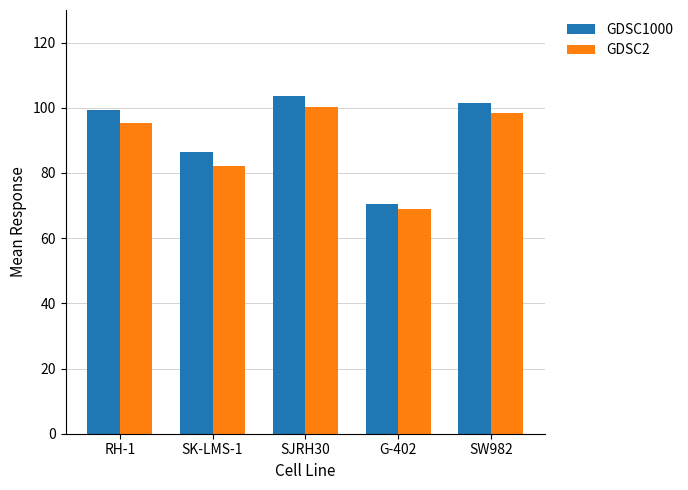

What is the spread (max minus min) of values at G-402?

1.7